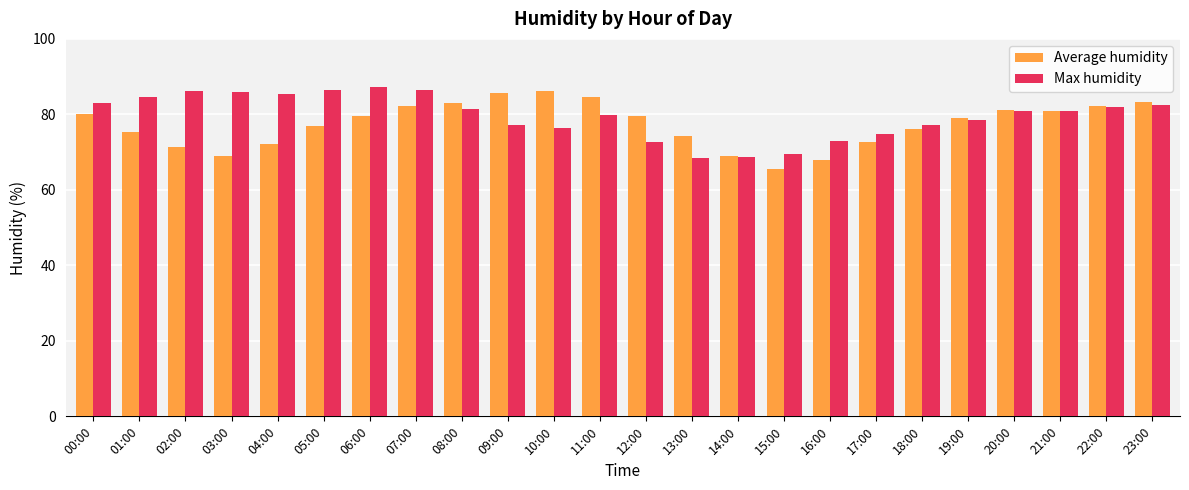

Between 05:00 and 12:00, which series saw the biggest shift?

Max humidity